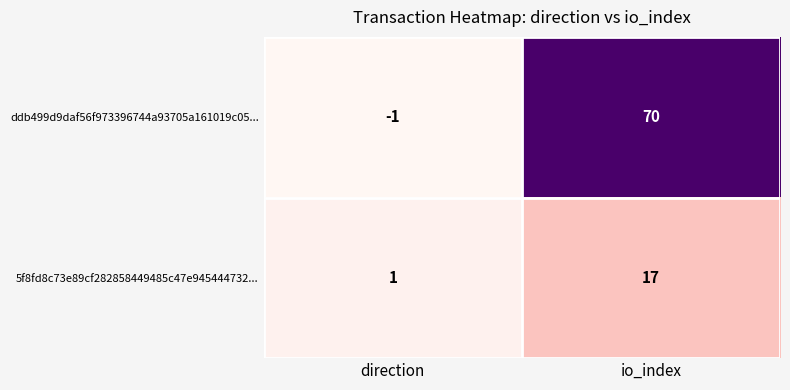

Count the number of data series in this chart.

2